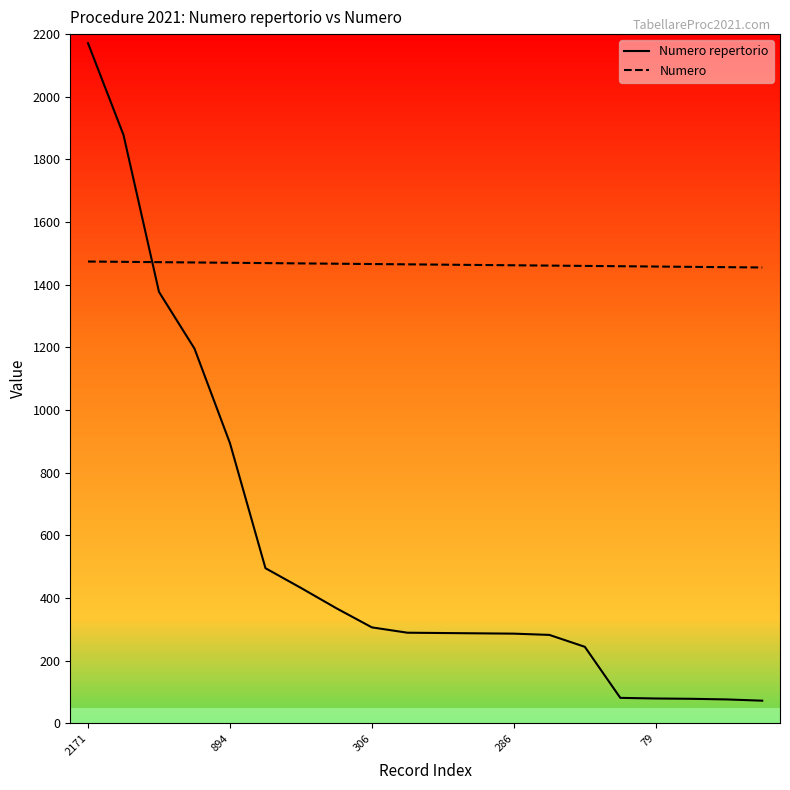

What is the maximum value for Numero?

1474